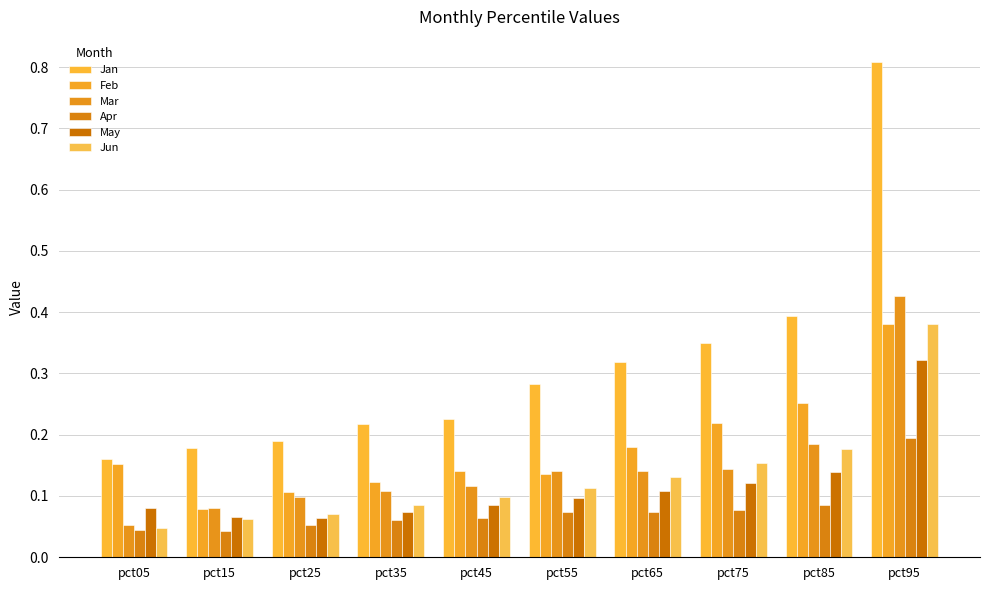

Which series changed the most between pct25 and pct55?

Jan